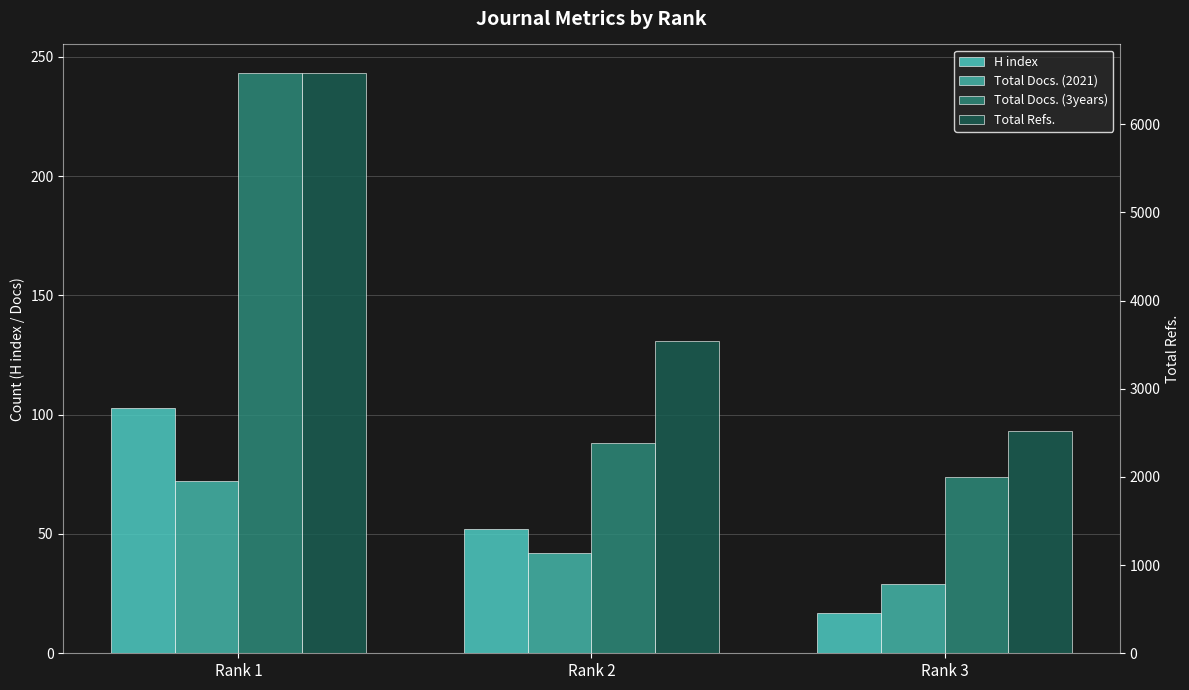

At which label does Total Refs. first exceed 3536?

Rank 1